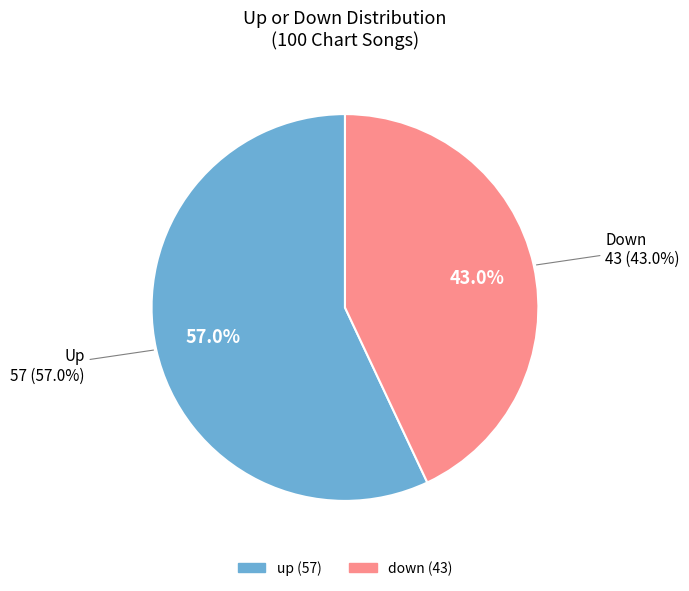

Is up the majority of the pie?

Yes